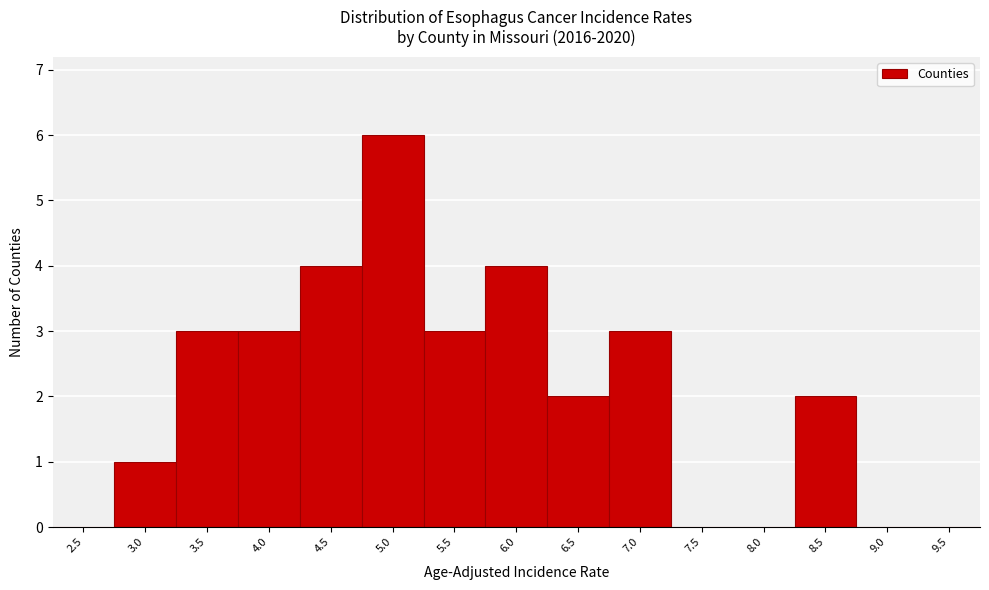

Reading left to right, transcribe all the data shown in this chart.

2.5=0	3.0=1	3.5=3	4.0=3	4.5=4	5.0=6	5.5=3	6.0=4	6.5=2	7.0=3	7.5=0	8.0=0	8.5=2	9.0=0	9.5=0